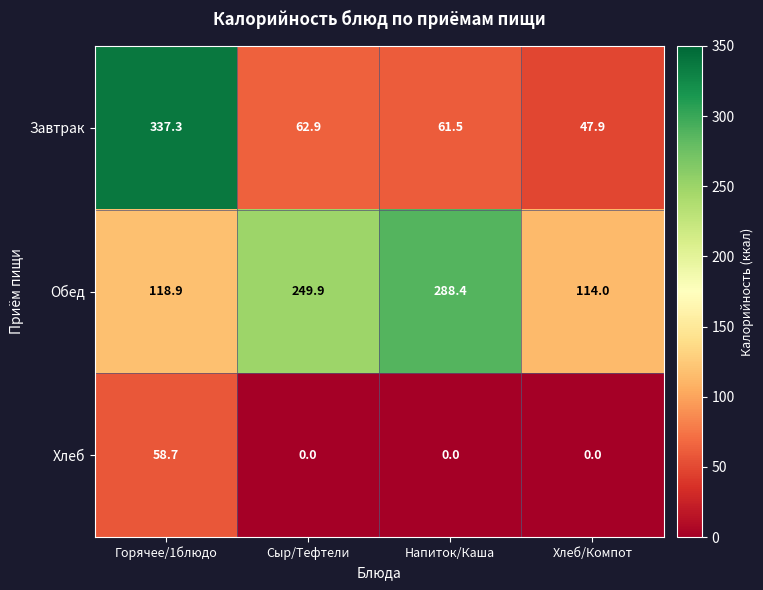

Reading left to right, extract all data points from this chart.

Завтрак: 337.3	62.9	61.5	47.9
Обед: 118.9	249.9	288.4	114.0
Хлеб: 58.7	0.0	0.0	0.0